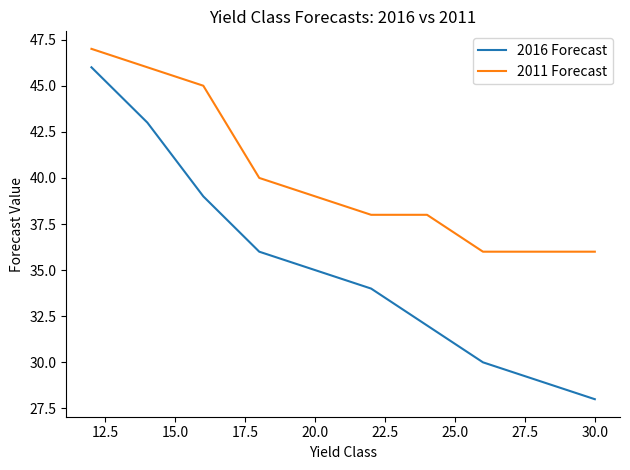

What is the minimum value shown in the chart?

28